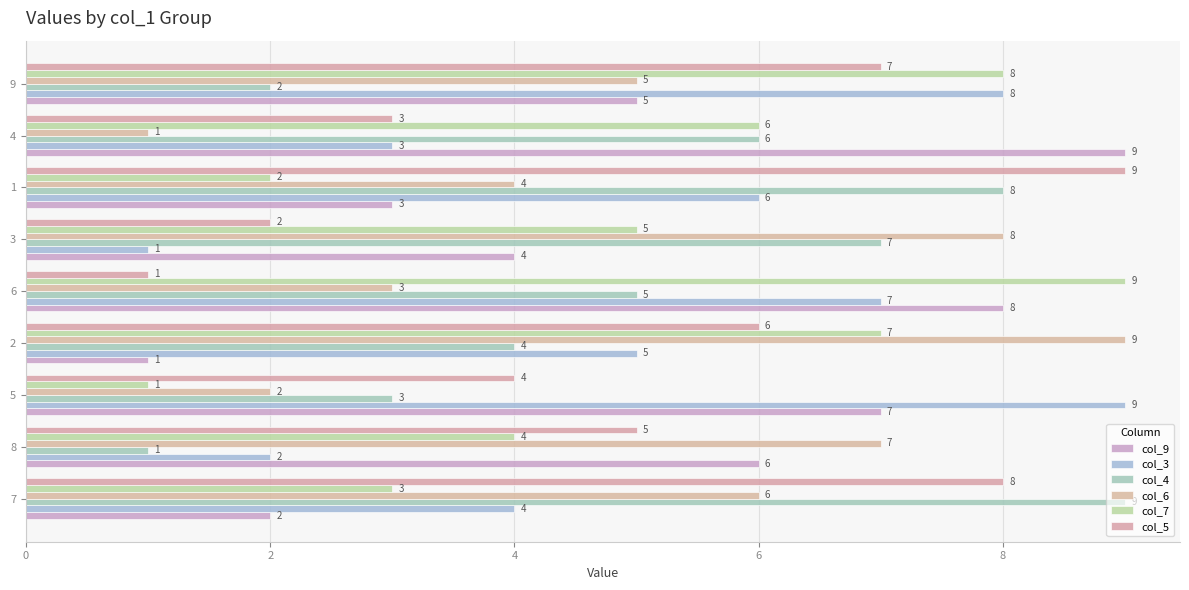

At how many categories does at least one series exceed 6?

9